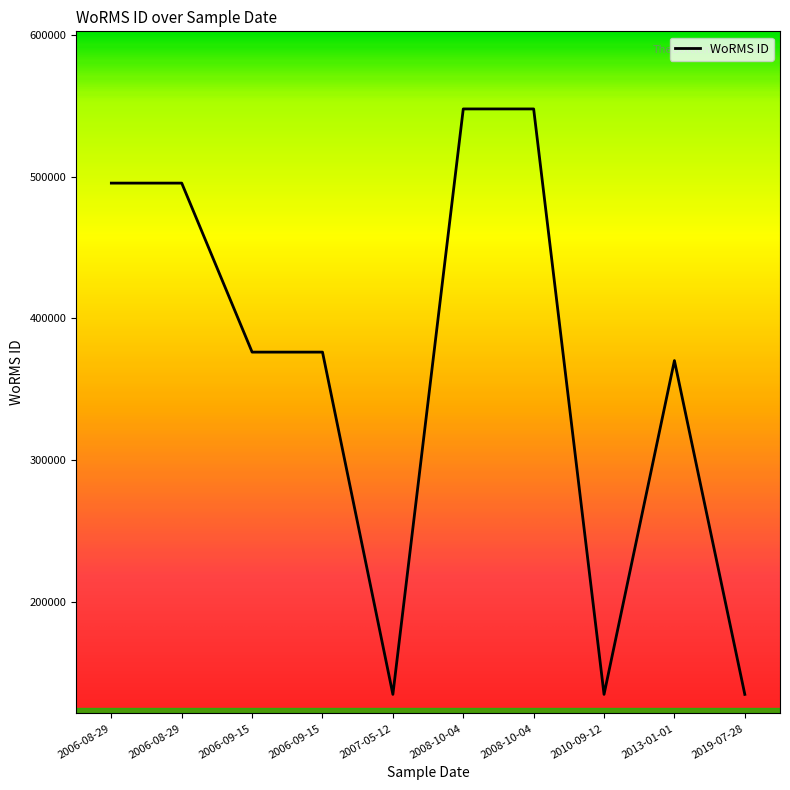

At which category does the chart reach its peak across all series?

2008-10-04